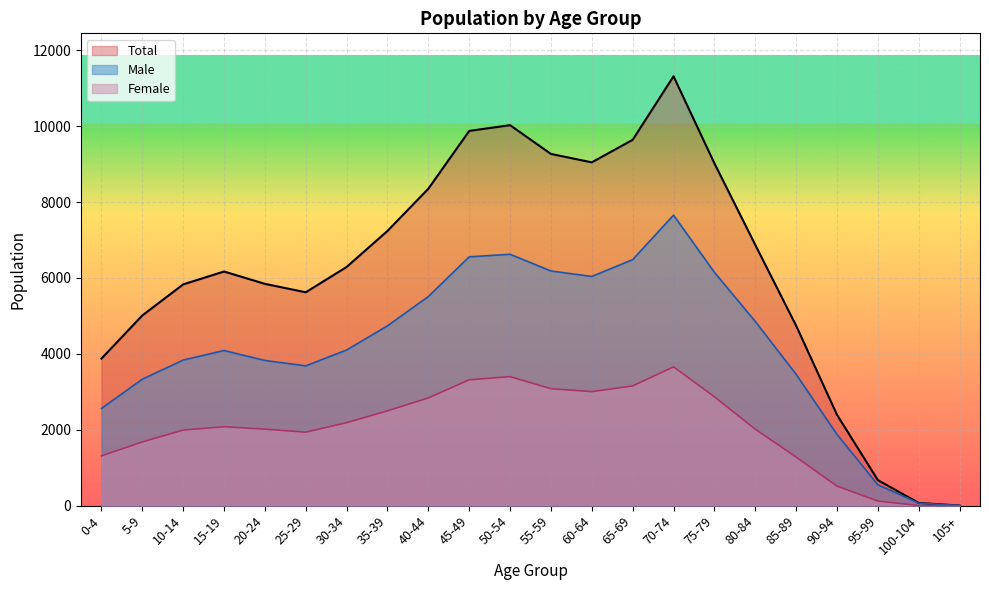

What are all the series names shown in the legend?

Total, Male, Female